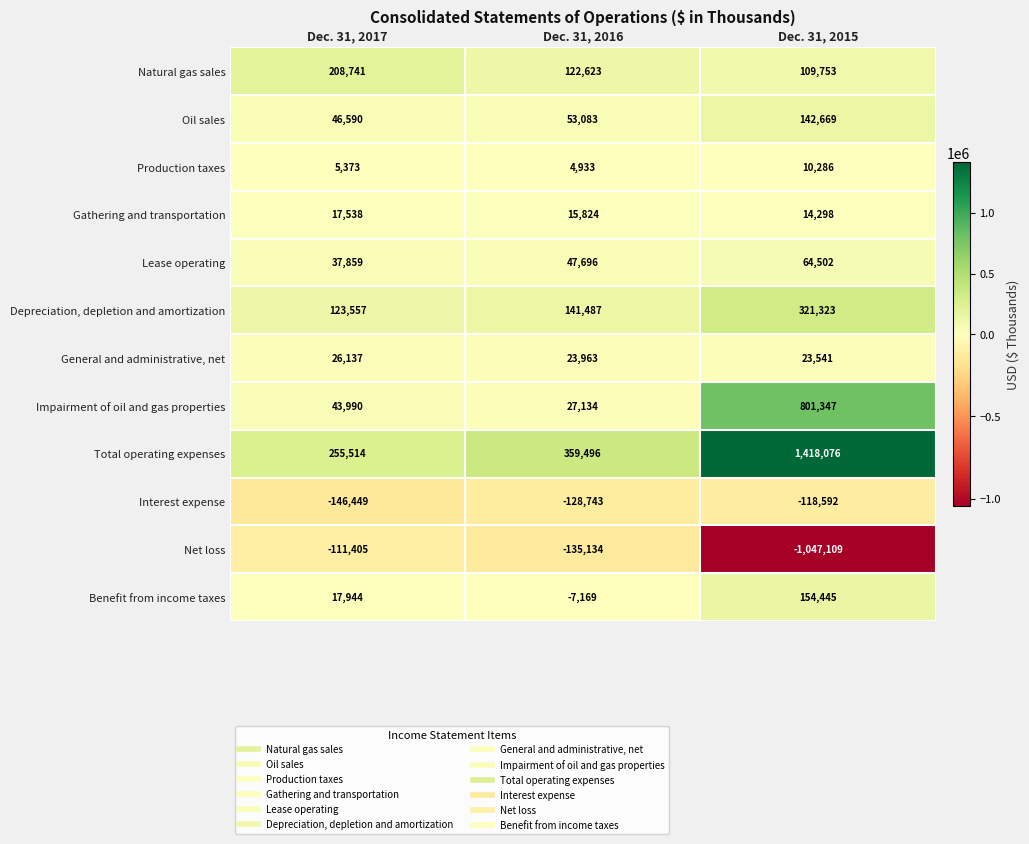

At which category is the sum across all series the highest?

Dec. 31, 2015